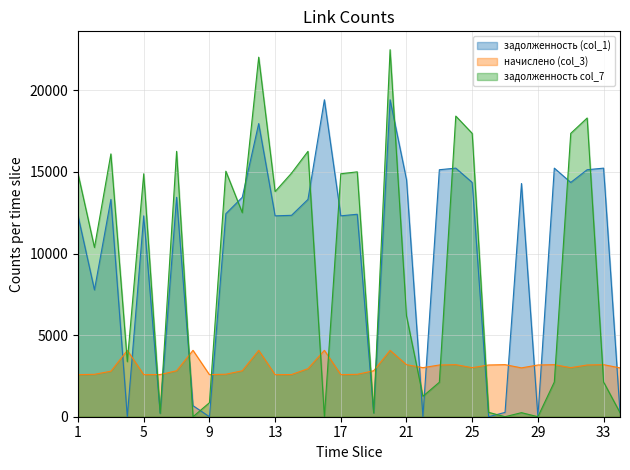

How many lines are shown in the chart?

3